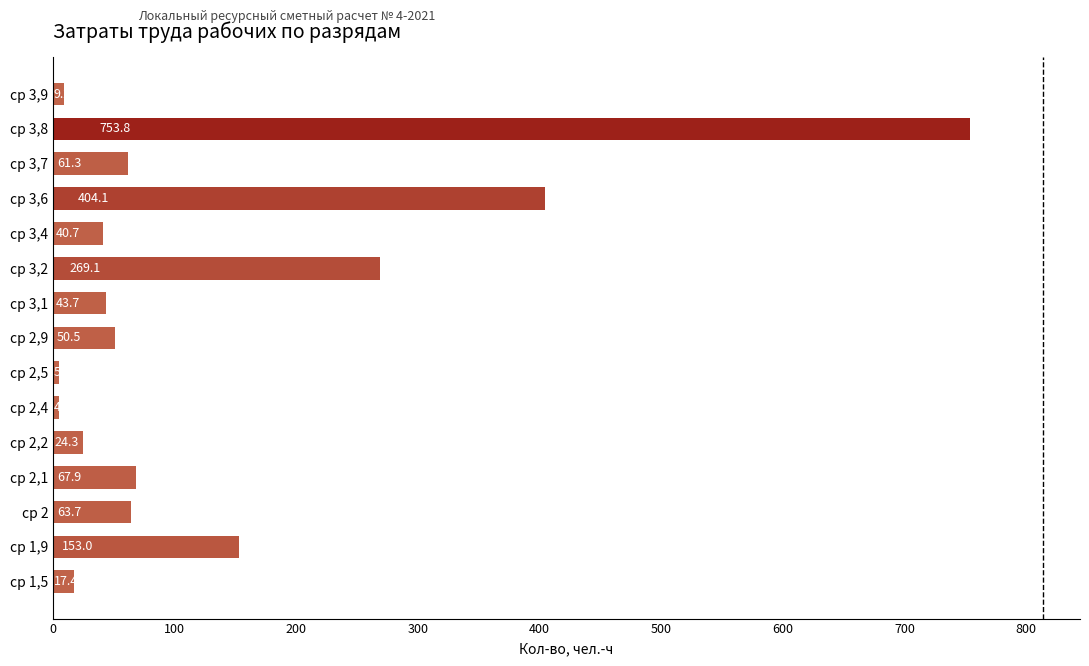

Where is the data nearest to the value 379?

ср 3,6